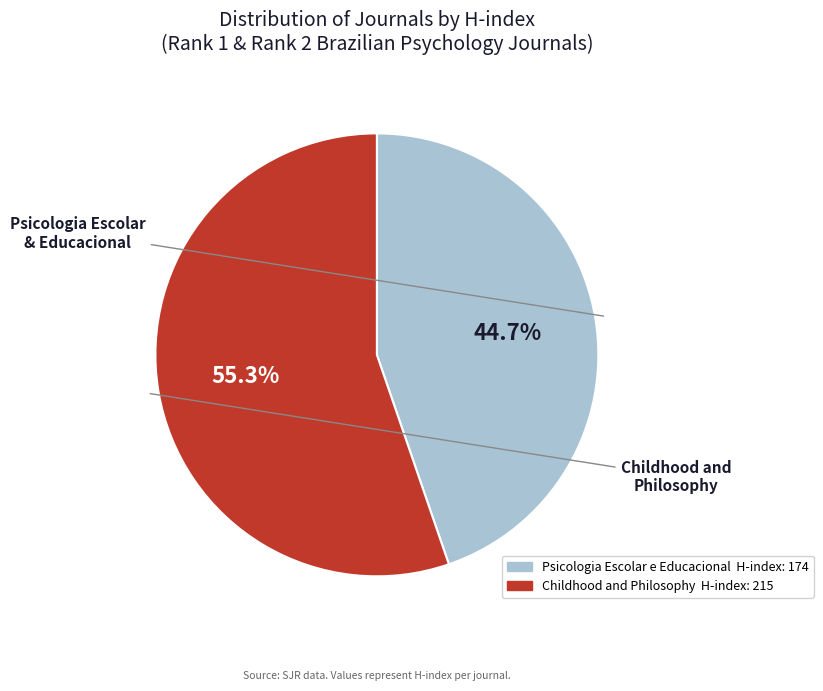

What percentage do Childhood and Philosophy and Psicologia Escolar e Educacional together represent?

100.0%